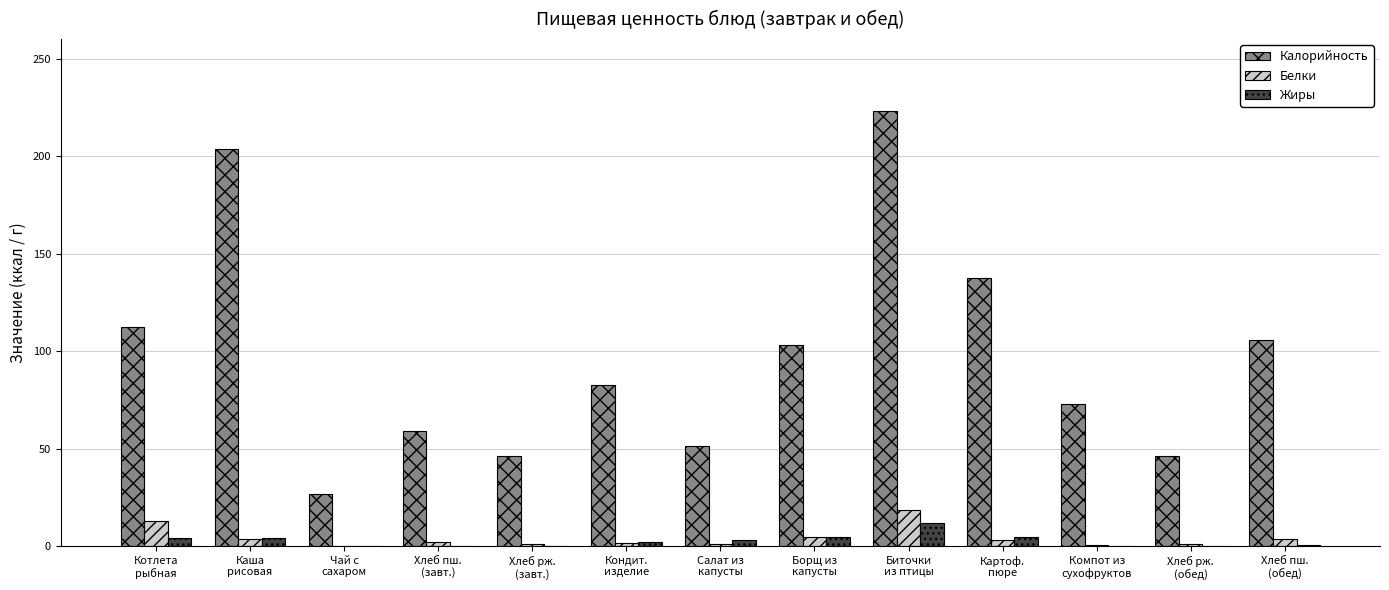

Which series has the largest total across all categories?

Калорийность